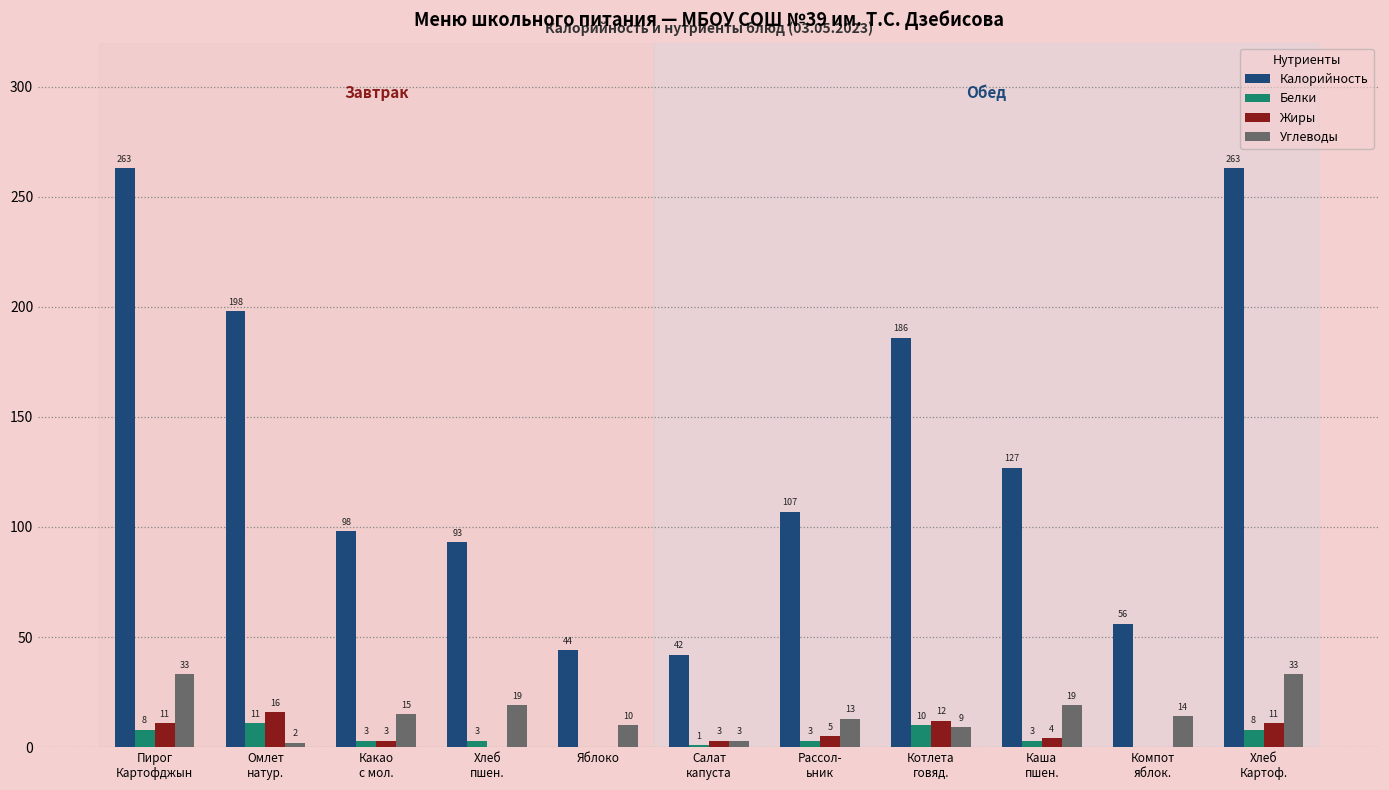

What is the greatest value displayed?

263